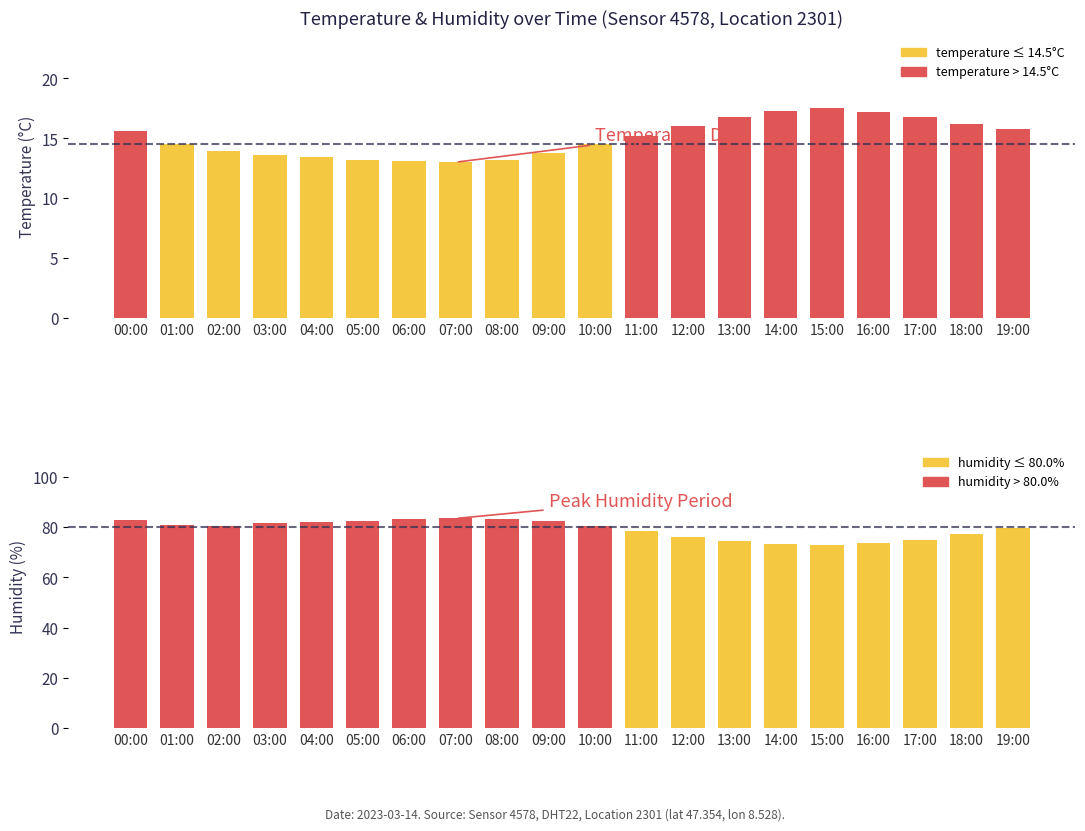

The temperature series shows 21.0 at 19:00. True or false?

False